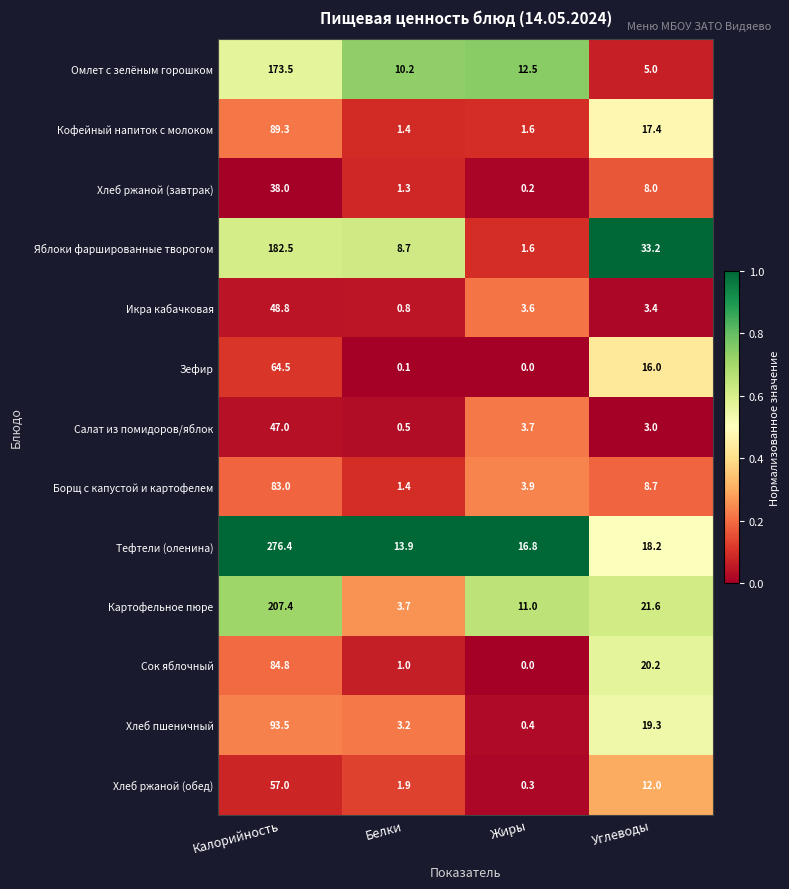

Is the value of Борщ с капустой и картофелем at Жиры greater than the value of Икра кабачковая at Калорийность?

No